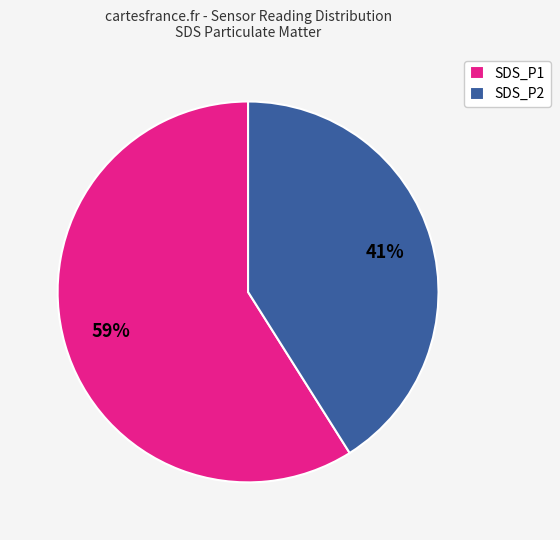

Do SDS_P1 and SDS_P2 together represent more than half of the pie?

Yes